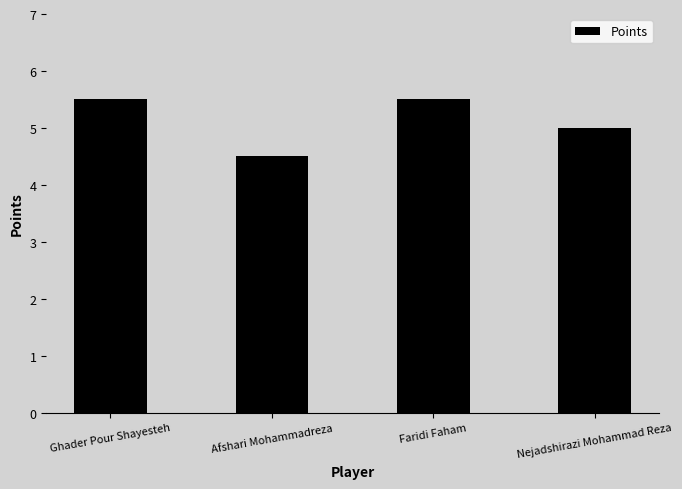

Does the chart contain stacked bars?

No